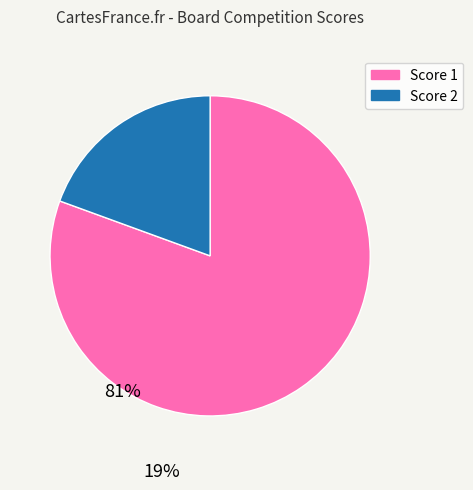

How many segments does this pie chart have?

2